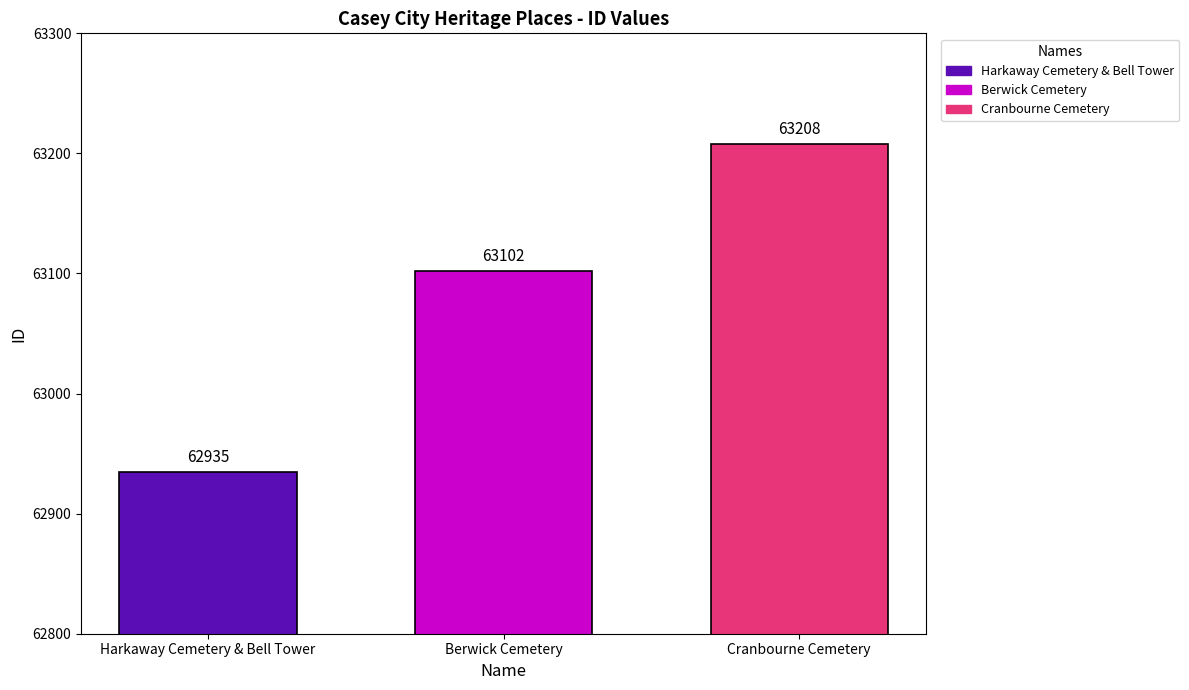

Rank the series by their maximum value, from lowest to highest.

Harkaway Cemetery & Bell Tower, Berwick Cemetery, Cranbourne Cemetery